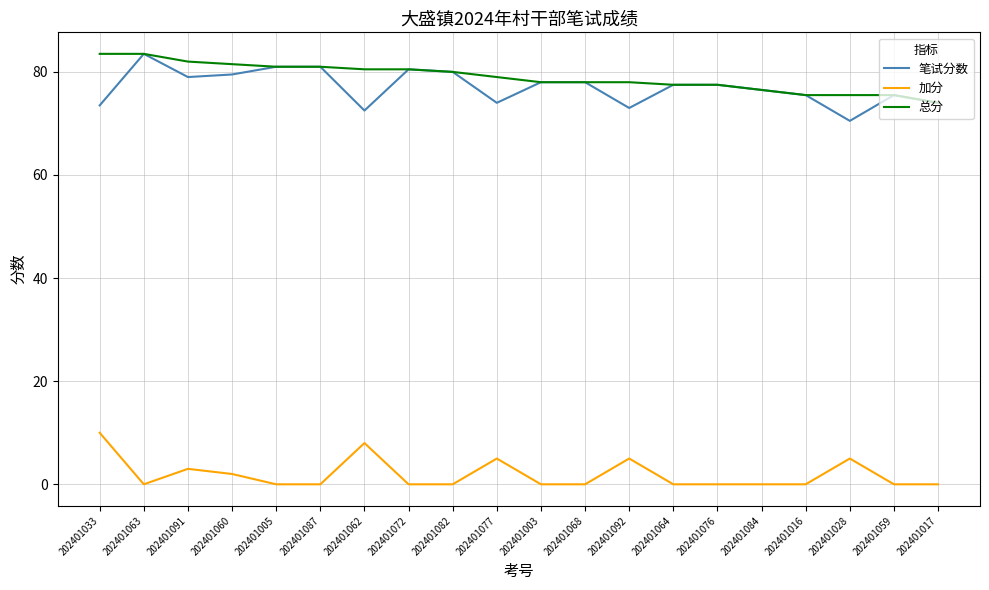

Reading left to right, what are all the values shown in this chart?

笔试分数: 202401033=73.5	202401063=83.5	202401091=79.0	202401060=79.5	202401005=81.0	202401087=81.0	202401062=72.5	202401072=80.5	202401082=80.0	202401077=74.0	202401003=78.0	202401068=78.0	202401092=73.0	202401064=77.5	202401076=77.5	202401084=76.5	202401016=75.5	202401028=70.5	202401059=75.5	202401017=74.0
加分: 202401033=10.0	202401063=0.0	202401091=3.0	202401060=2.0	202401005=0.0	202401087=0.0	202401062=8.0	202401072=0.0	202401082=0.0	202401077=5.0	202401003=0.0	202401068=0.0	202401092=5.0	202401064=0.0	202401076=0.0	202401084=0.0	202401016=0.0	202401028=5.0	202401059=0.0	202401017=0.0
总分: 202401033=83.5	202401063=83.5	202401091=82.0	202401060=81.5	202401005=81.0	202401087=81.0	202401062=80.5	202401072=80.5	202401082=80.0	202401077=79.0	202401003=78.0	202401068=78.0	202401092=78.0	202401064=77.5	202401076=77.5	202401084=76.5	202401016=75.5	202401028=75.5	202401059=75.5	202401017=74.0